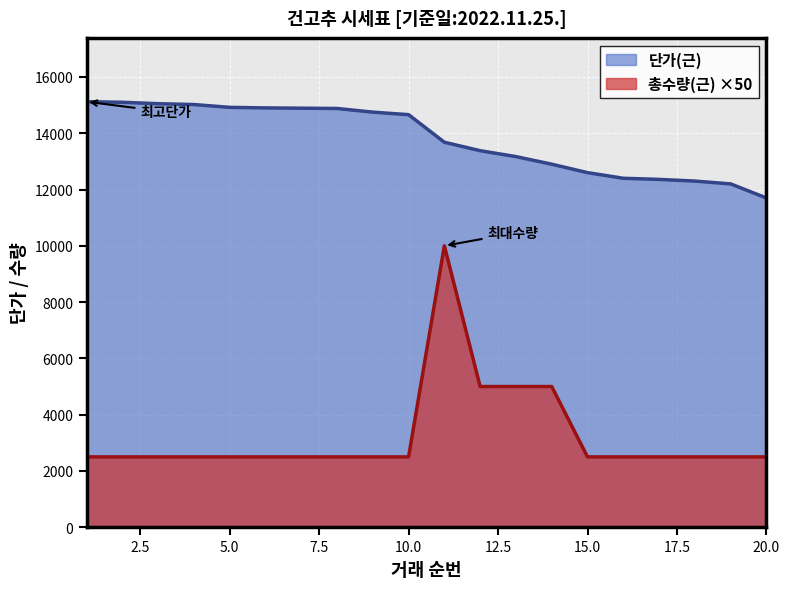

True or false: 단가(근) and 총수량(근) cross at least once.

False